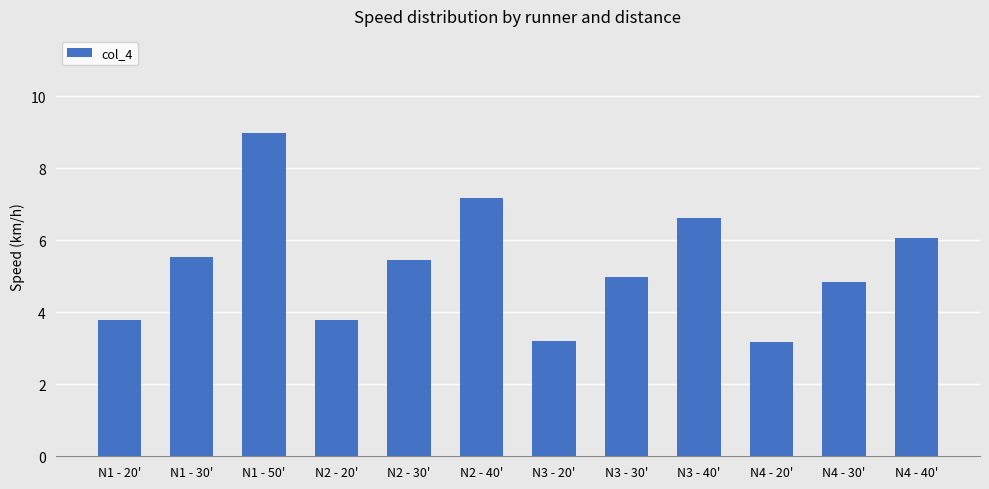

True or false: the data shows 5.5 at N1 - 20'.

False